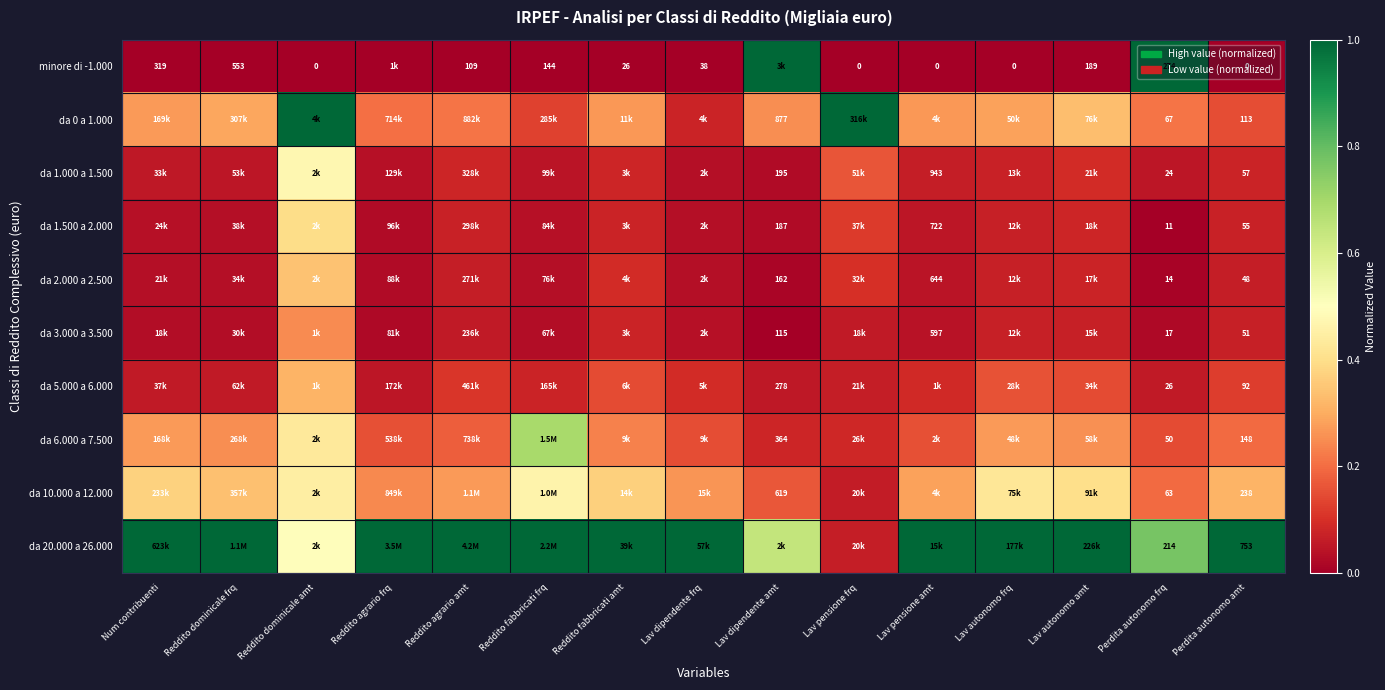

At Reddito dominicale frq, list the series in order from largest to smallest.

da 20.000 a 26.000, da 10.000 a 12.000, da 0 a 1.000, da 6.000 a 7.500, da 5.000 a 6.000, da 1.000 a 1.500, da 1.500 a 2.000, da 2.000 a 2.500, da 3.000 a 3.500, minore di -1.000